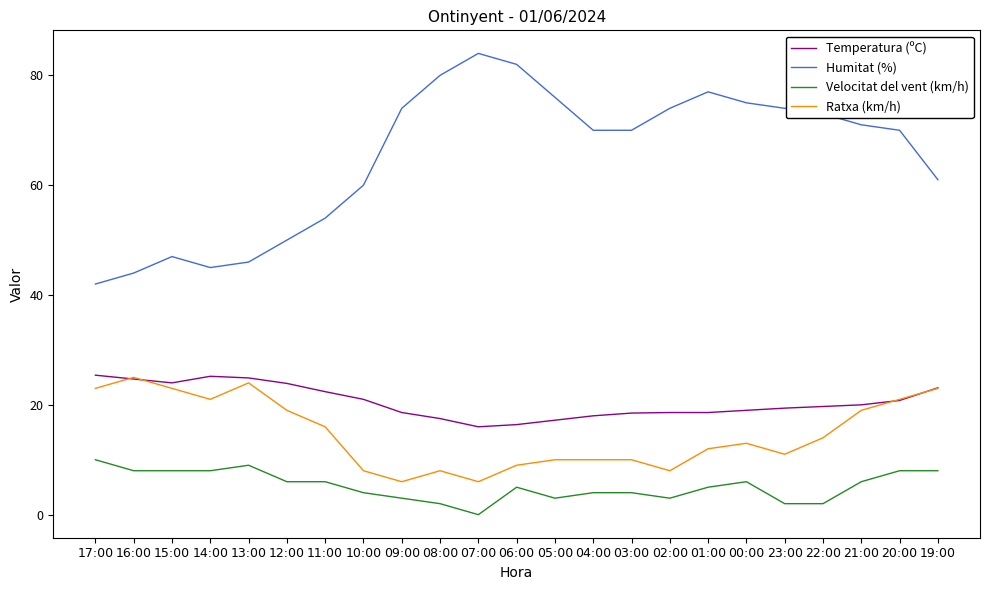

True or false: Humitat (%) and Velocitat del vent (km/h) intersect in this chart.

False